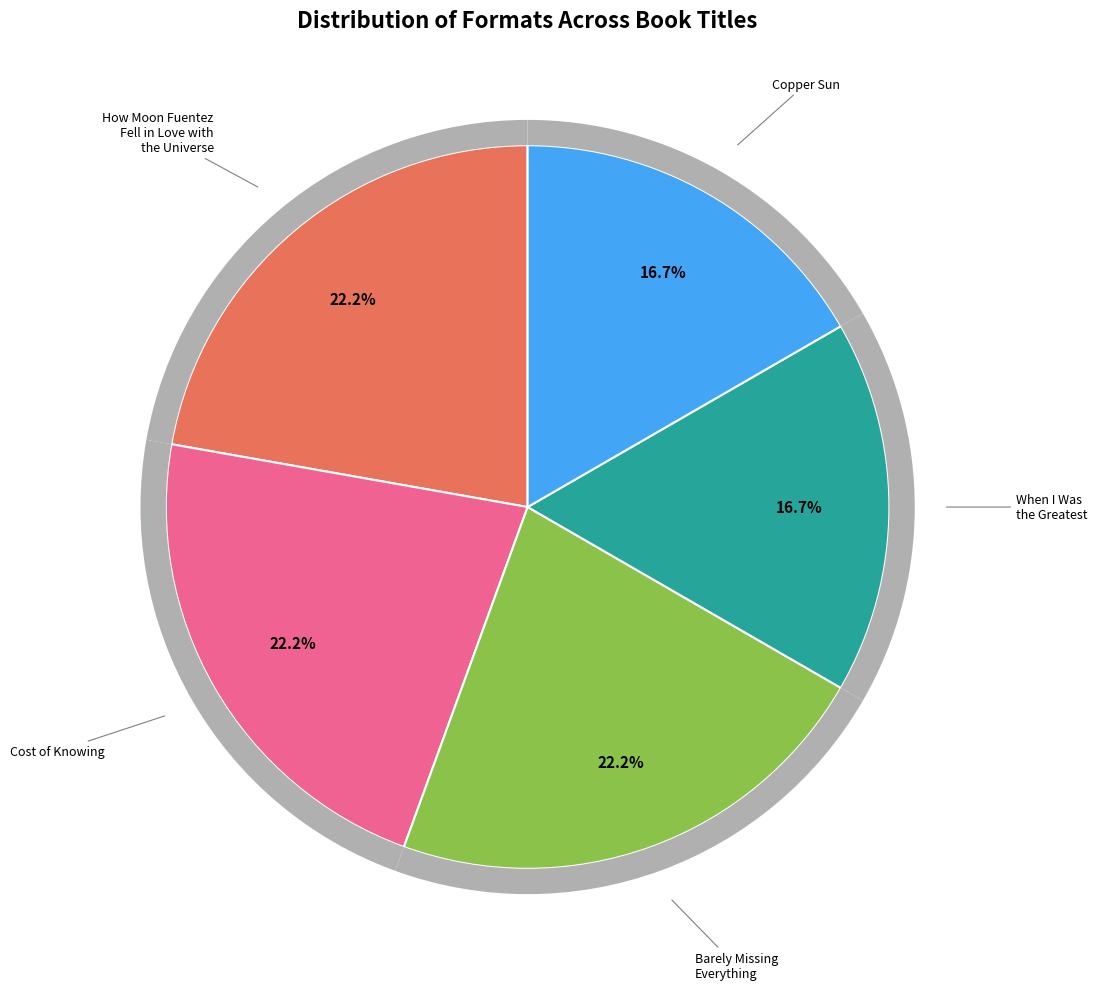

The Copper Sun slice represents 22% of the pie. True or false?

False